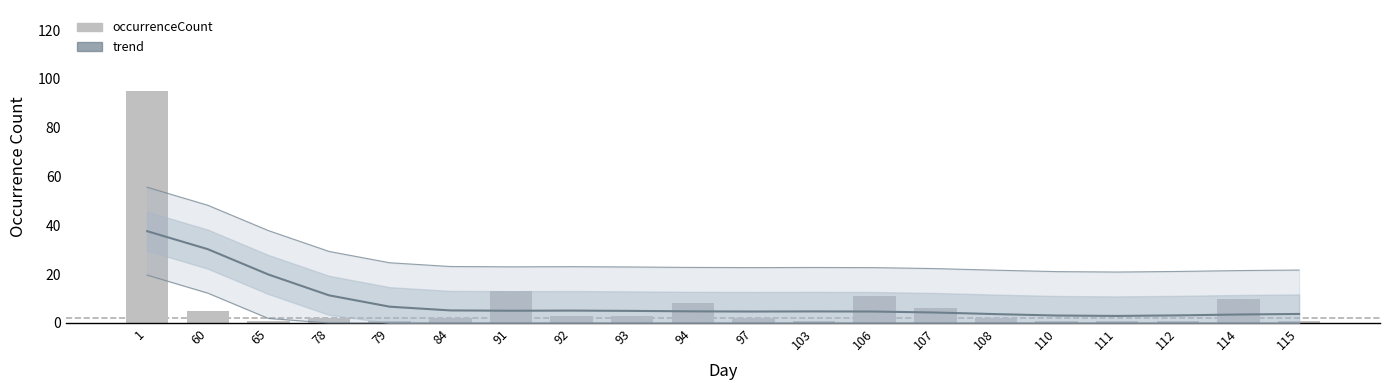

What is the average value of the trend series?

8.5